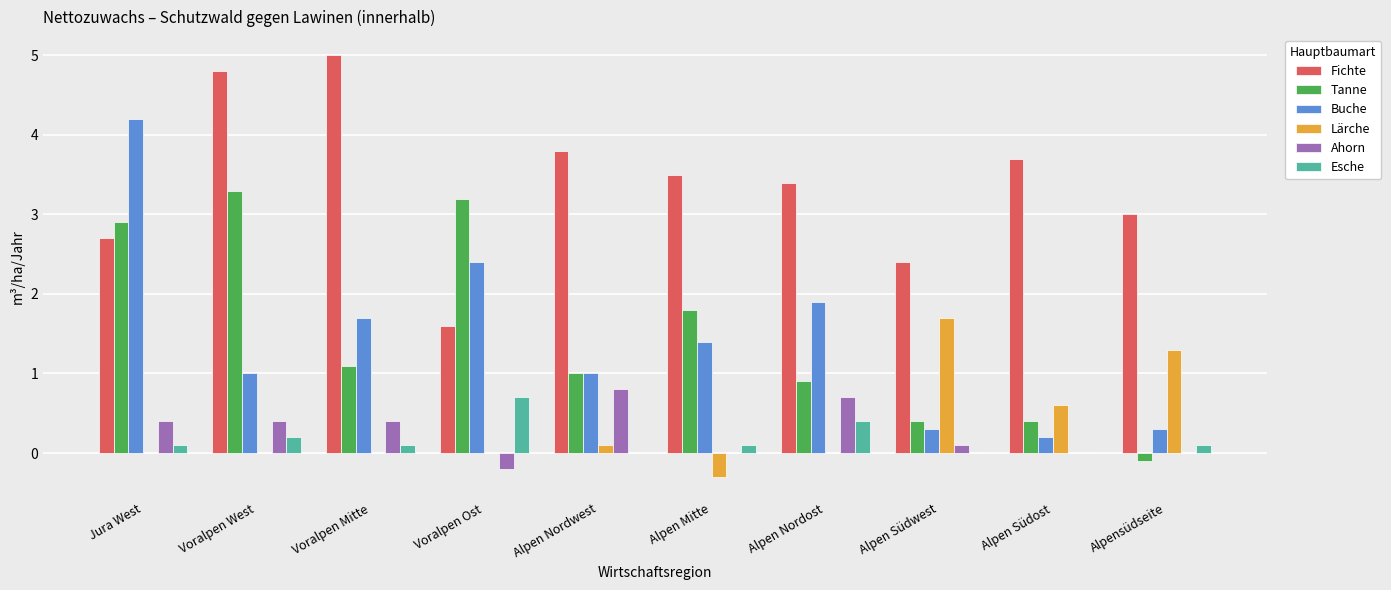

Which series has the largest total across all categories?

Fichte